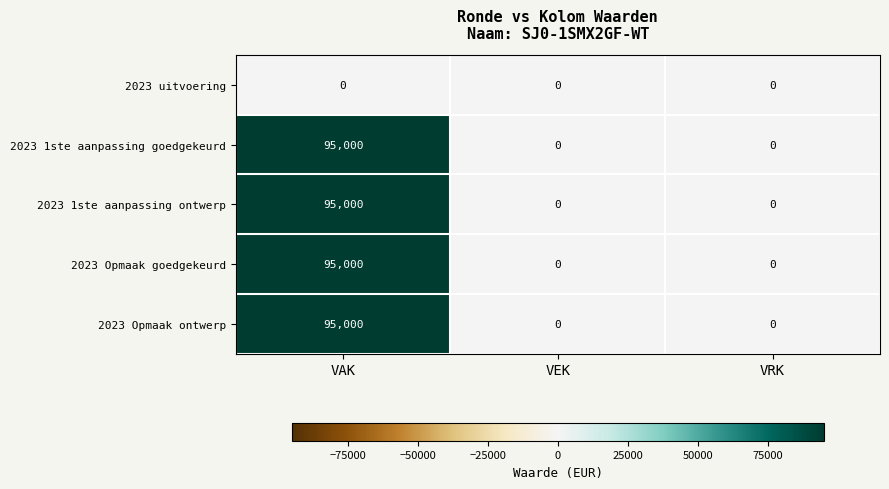

How many values in the 2023 Opmaak ontwerp series exceed 0?

1